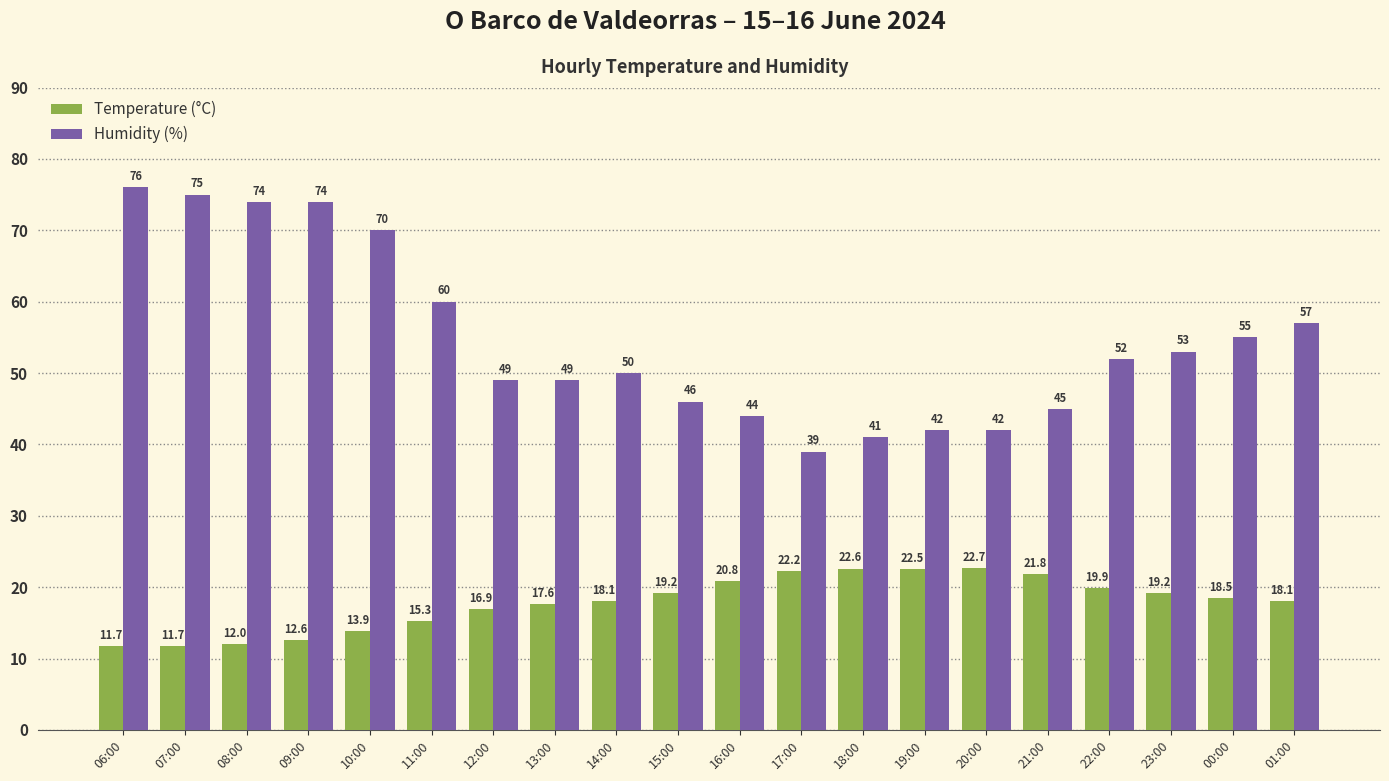

What is the difference between the highest and lowest values at 23:00?

33.8